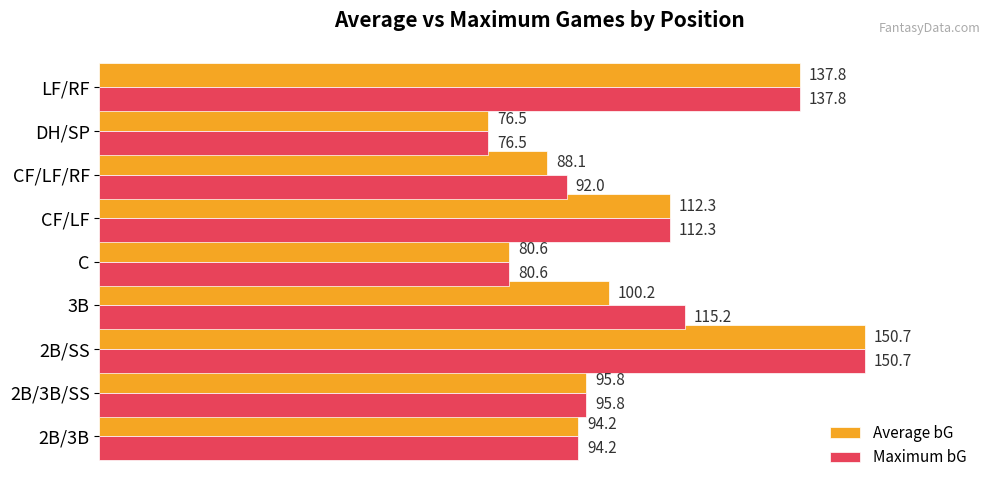

At which category does the chart reach its minimum across all series?

DH/SP